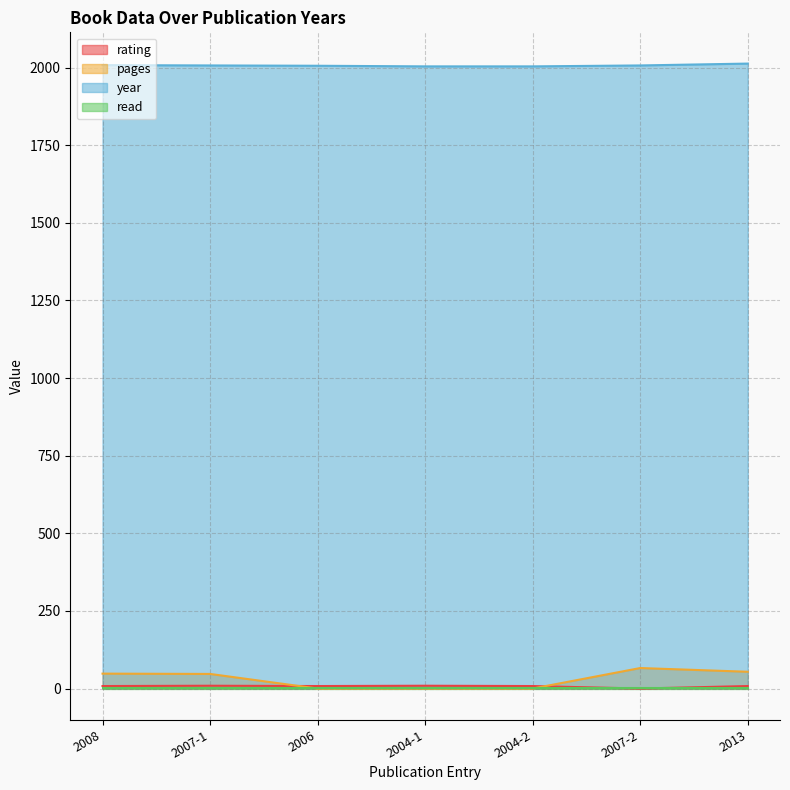

Which category has the highest value in the rating series?

2007-1